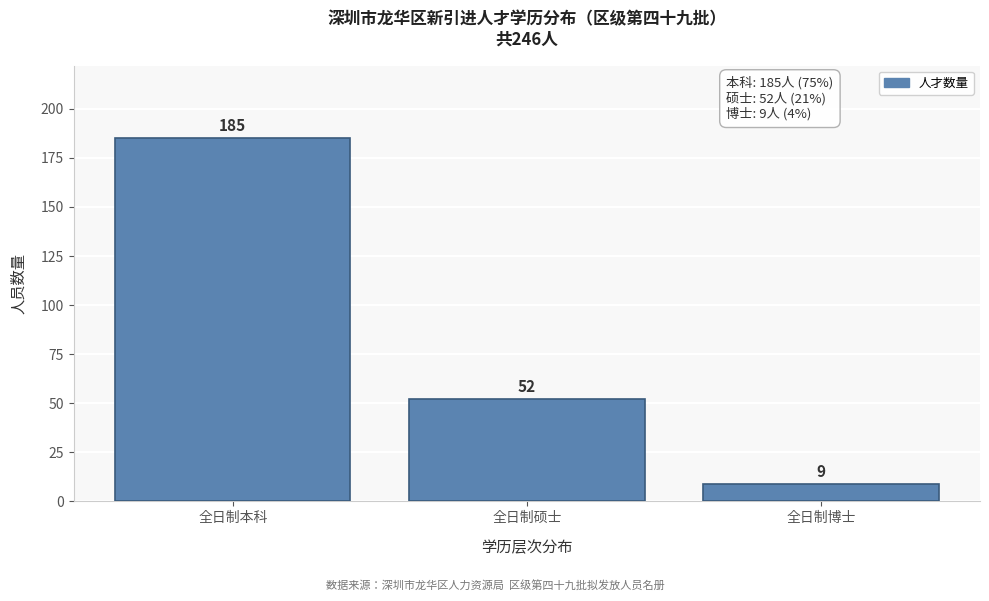

Reading left to right, what are all the values shown in this chart?

全日制本科=185	全日制硕士=52	全日制博士=9